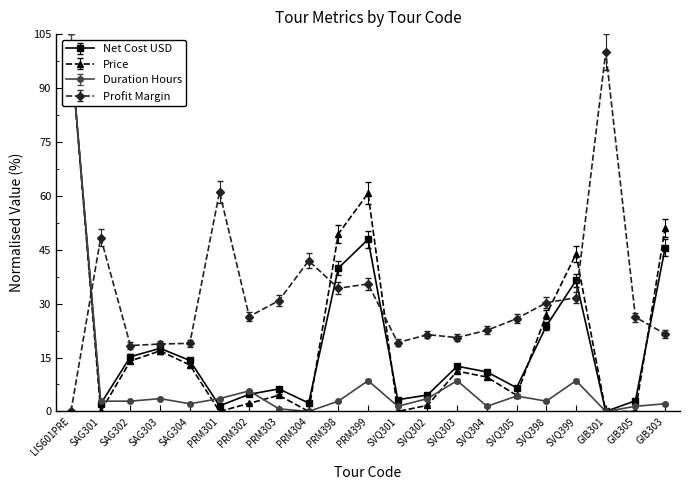

At which category does Profit Margin reach its first local peak?

SAG301